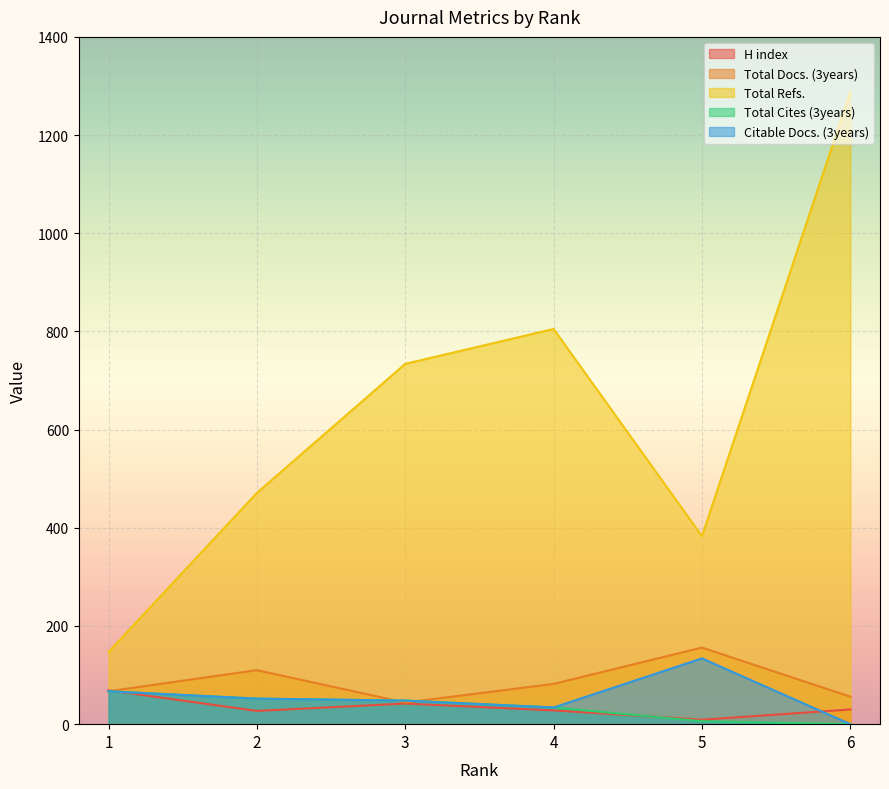

What value does the Total Refs. series have at 6?

1288